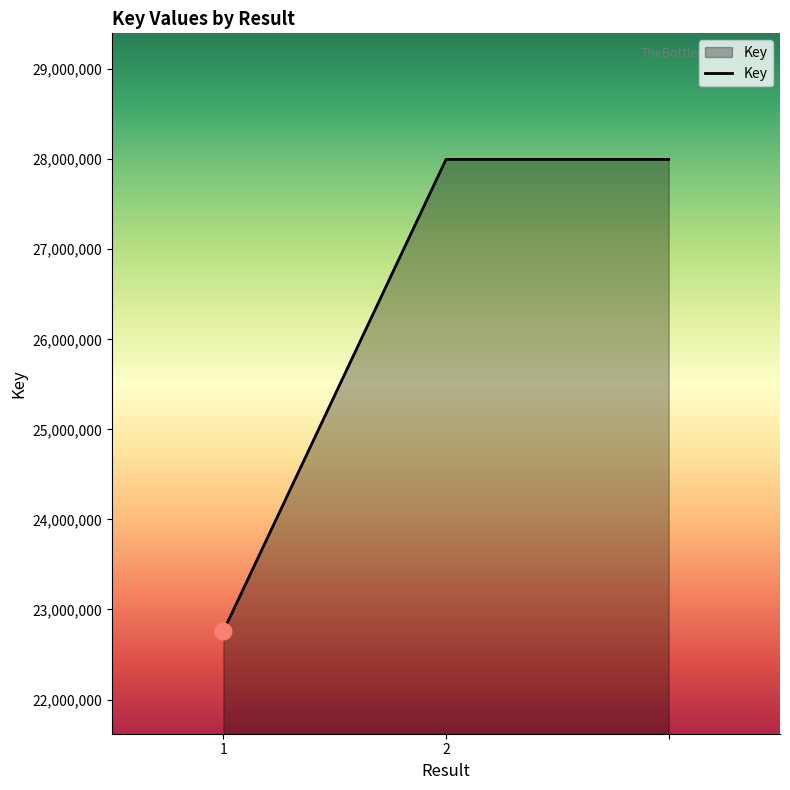

What is the greatest value displayed?

27998228